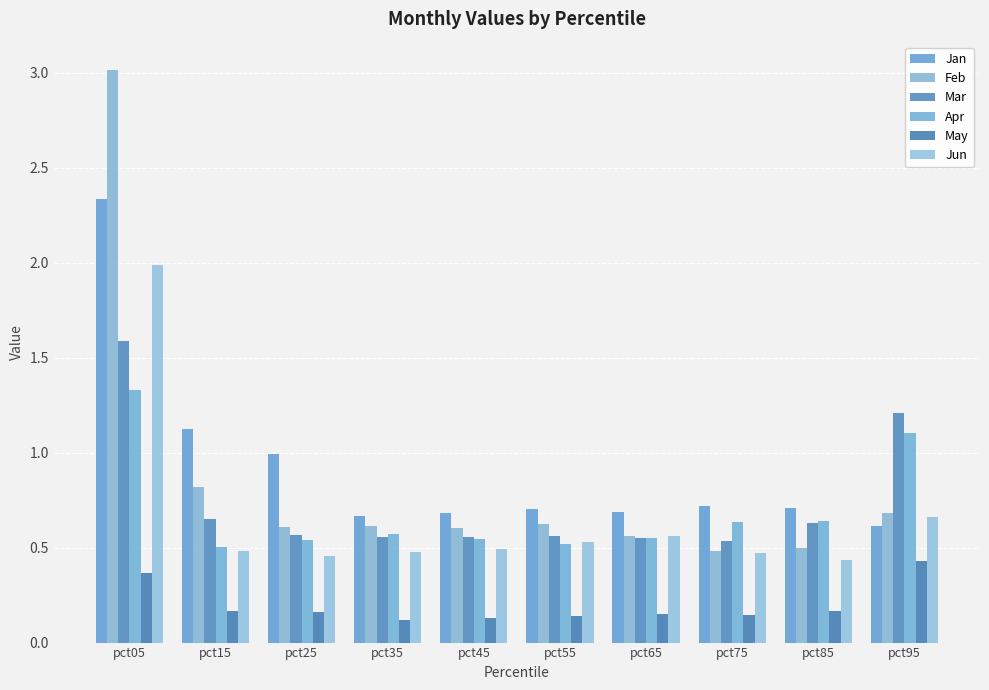

How many groups of bars are there?

10